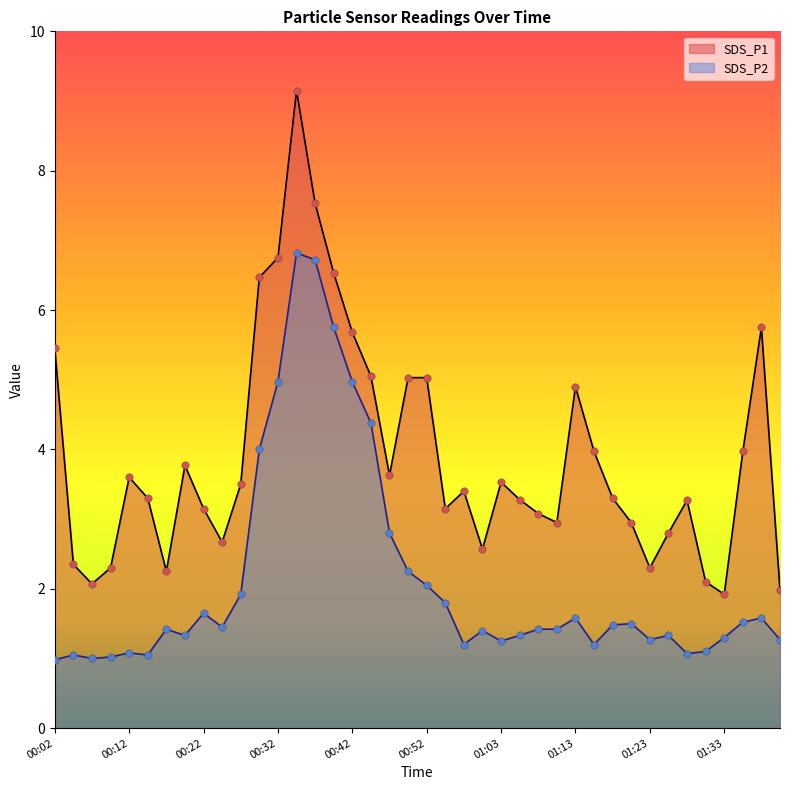

Which series contains the highest Y value?

SDS_P1